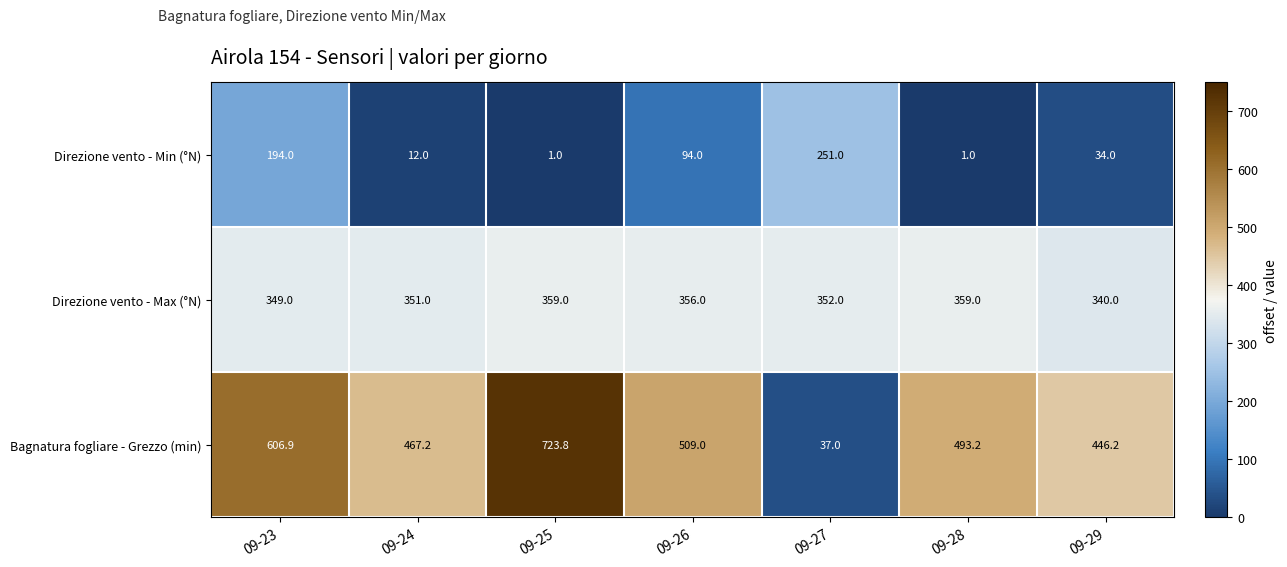

How many distinct data groups are displayed?

3